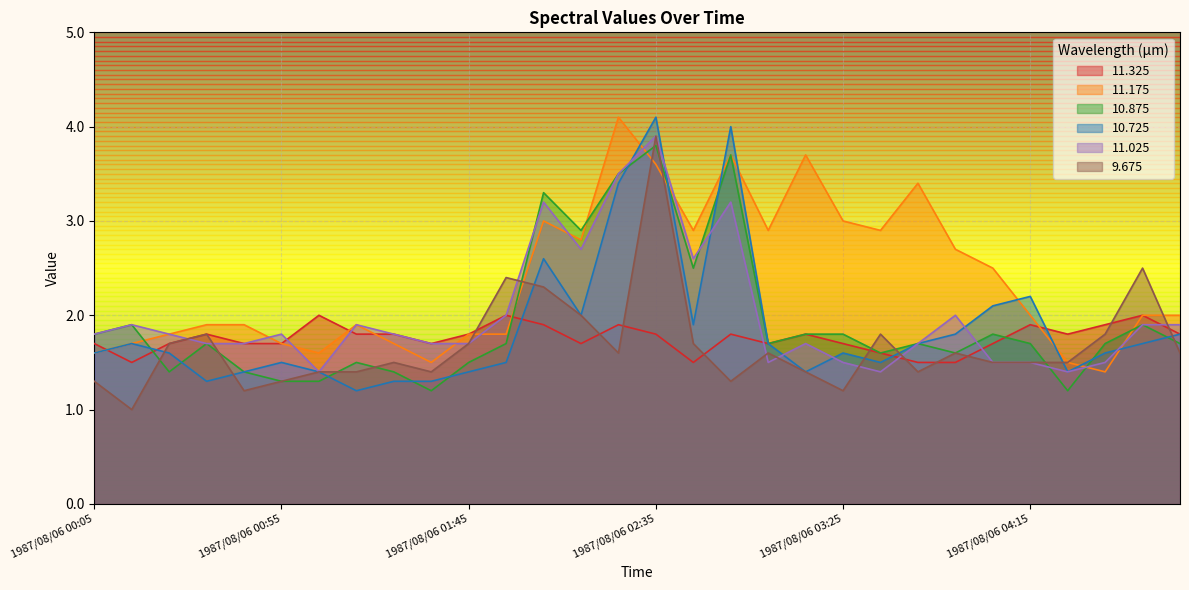

Which series has the largest total across all categories?

11.175